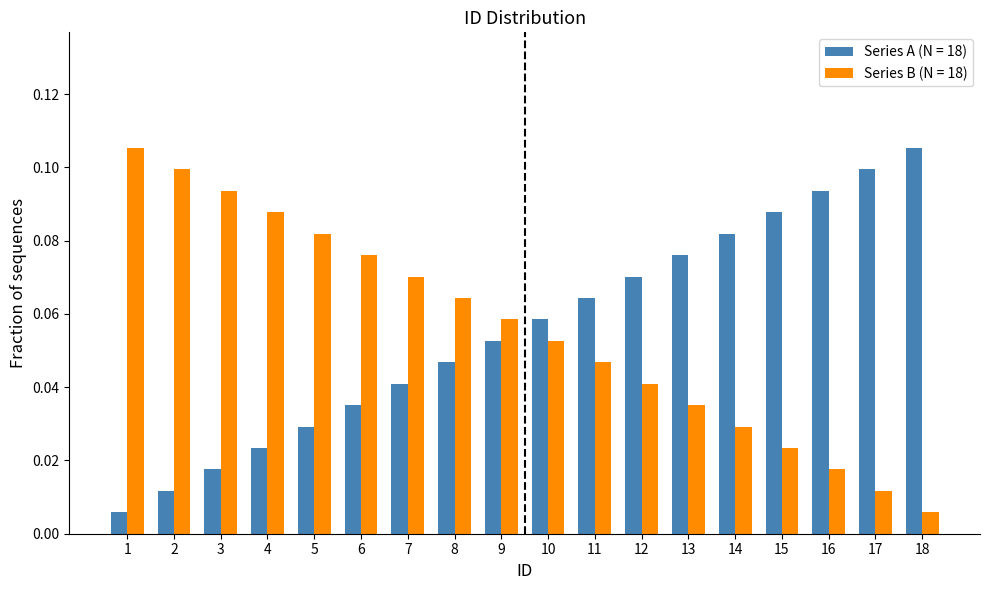

What is the sum of all Series B (N = 18) values?

1.0